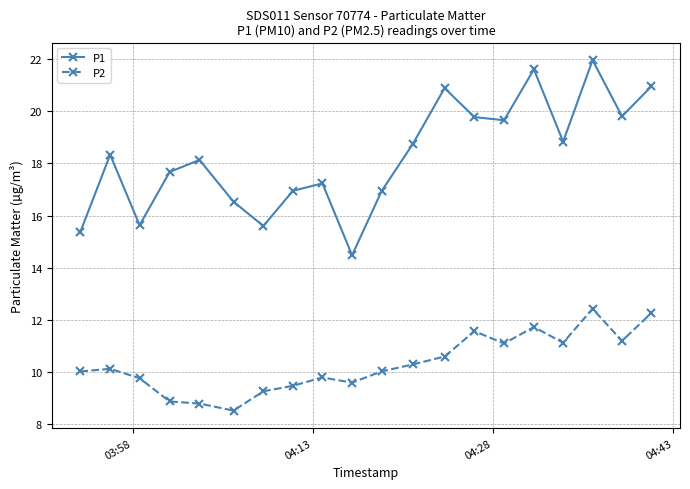

What is the sum of all P2 values?

206.7